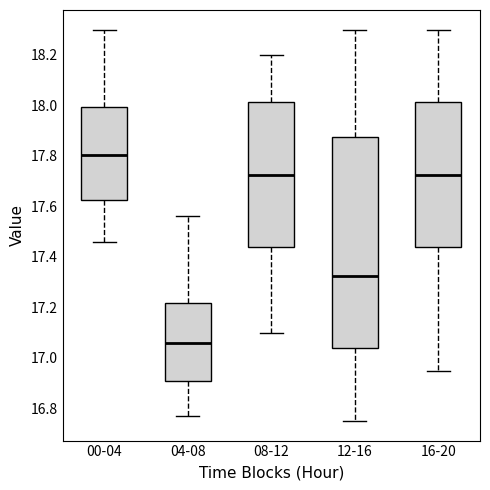

Reading left to right, transcribe this box plot: for each box, give where its median line is, the range the box spans, and where its two whiskers end, as read against the y-axis. The values are not printed on the chart, so give them approximately, as read against the axis.

00-04: median 17.80, box 17.62 to 18.00, whiskers 17.46 to 18.30
04-08: median 17.06, box 16.92 to 17.22, whiskers 16.78 to 17.56
08-12: median 17.72, box 17.44 to 18.02, whiskers 17.10 to 18.20
12-16: median 17.32, box 17.04 to 17.88, whiskers 16.76 to 18.30
16-20: median 17.72, box 17.44 to 18.02, whiskers 16.96 to 18.30